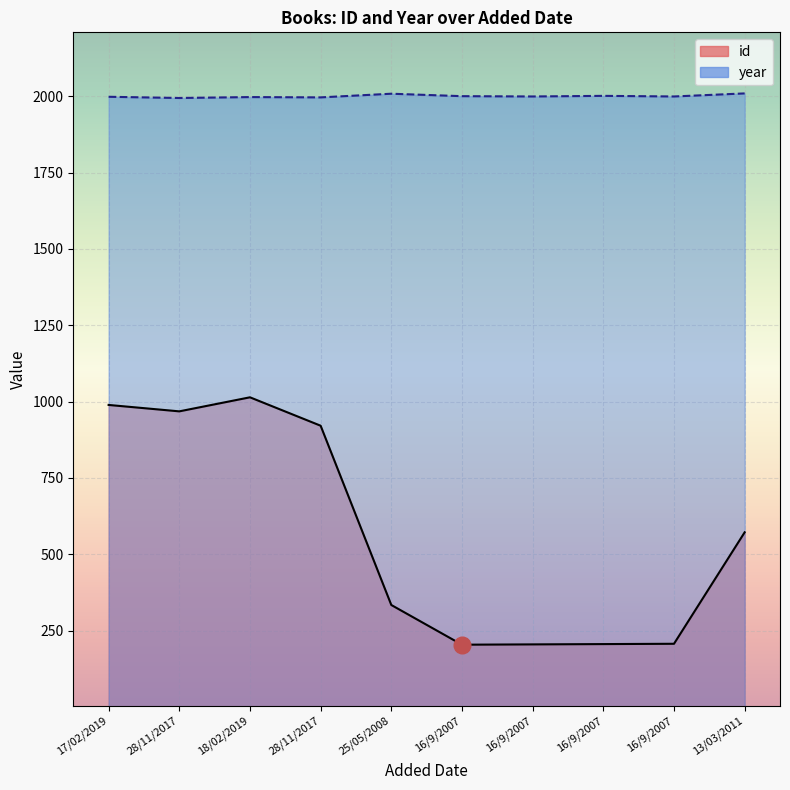

Where is the first local maximum for year?

18/02/2019